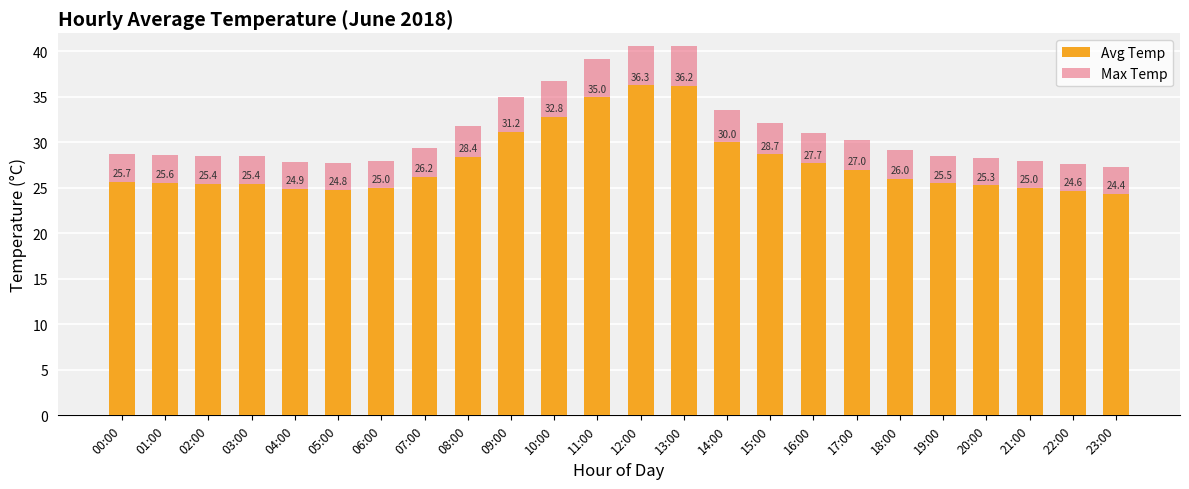

How many bars are there in total?

48